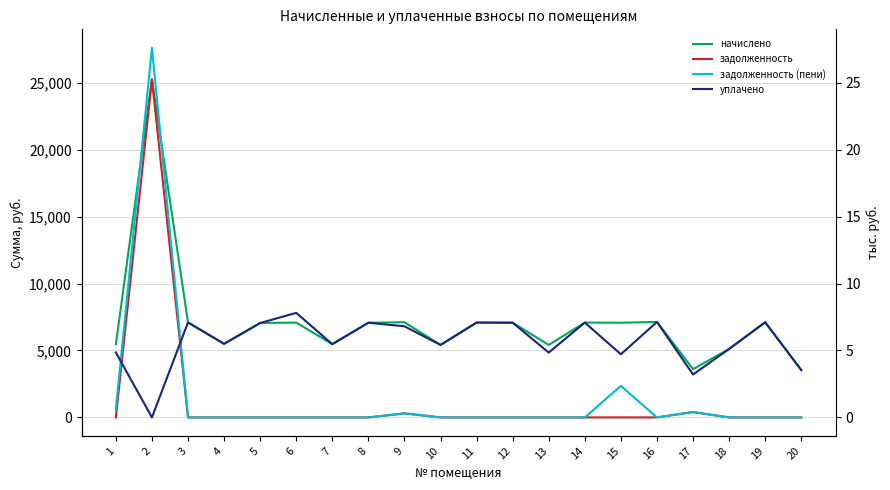

At which label does уплачено first exceed 6806?

3